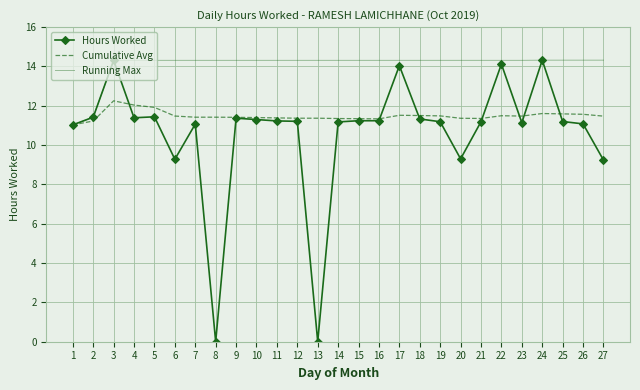

What is the lowest value of the Cumulative Avg series?

11.0